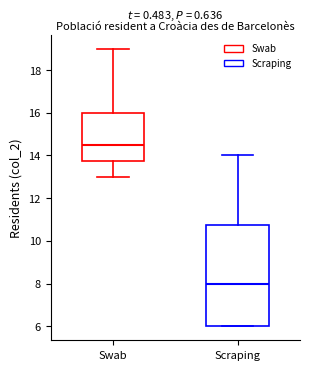

Where is the lower edge of the box for Scraping on the y-axis? The values are not printed on the chart, so give them approximately, as read against the axis.

6.0